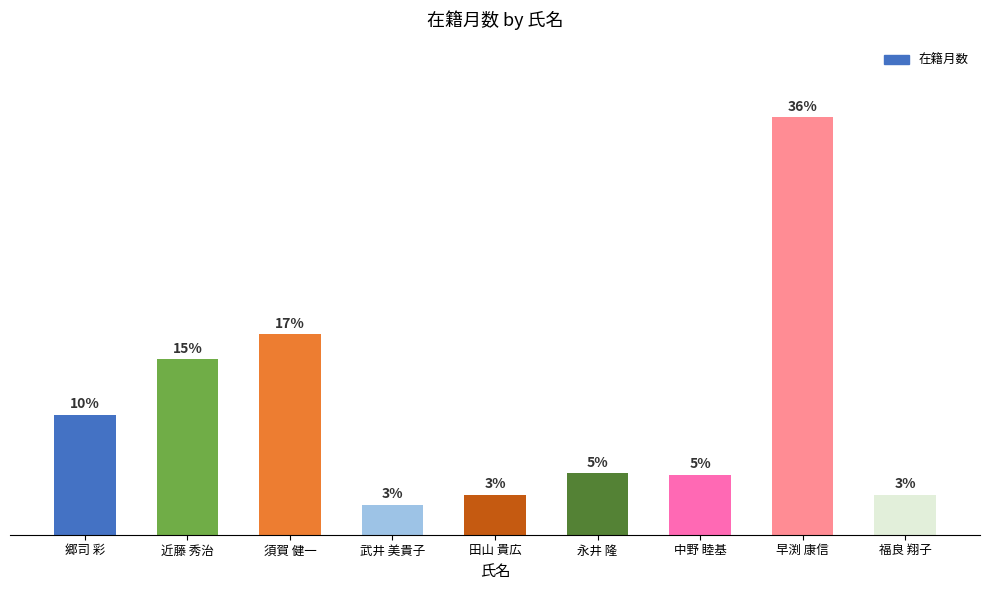

Is it true that the value at 福良 翔子 is 24?

True